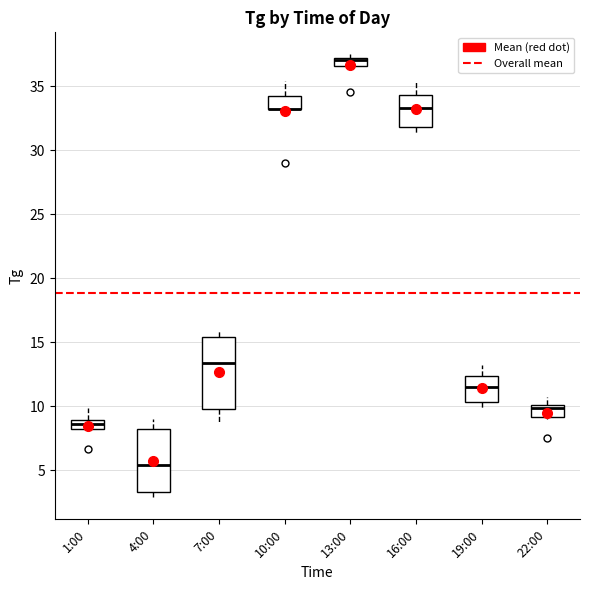

Comparing the boxes themselves (not the whiskers), which one is the tallest?

7:00